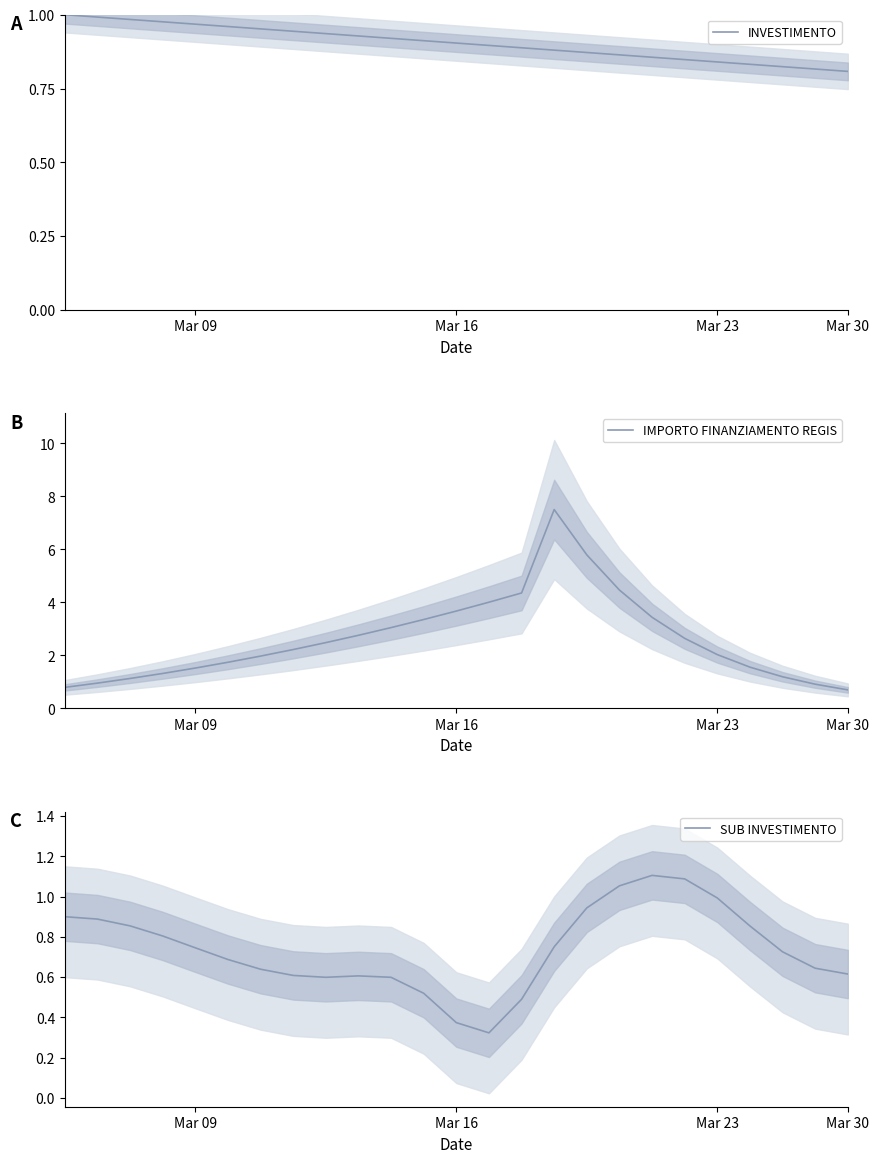

Reading right to left, extract all data points from this chart.

INVESTIMENTO: 0.8	0.8	0.8	0.8	0.8	0.8	0.9	0.9	0.9	0.9	0.9	0.9	0.9	0.9	0.9	0.9	0.9	0.9	1.0	1.0	1.0	1.0	1.0	1.0	1.0
IMPORTO FINANZIAMENTO REGIS: 0.7	0.9	1.2	1.6	2.0	2.6	3.4	4.5	5.8	7.5	4.4	4.0	3.7	3.4	3.0	2.8	2.5	2.2	2.0	1.7	1.5	1.3	1.1	1.0	0.8
SUB INVESTIMENTO: 0.6	0.6	0.7	0.9	1.0	1.1	1.1	1.1	0.9	0.8	0.5	0.3	0.4	0.5	0.6	0.6	0.6	0.6	0.6	0.7	0.7	0.8	0.9	0.9	0.9